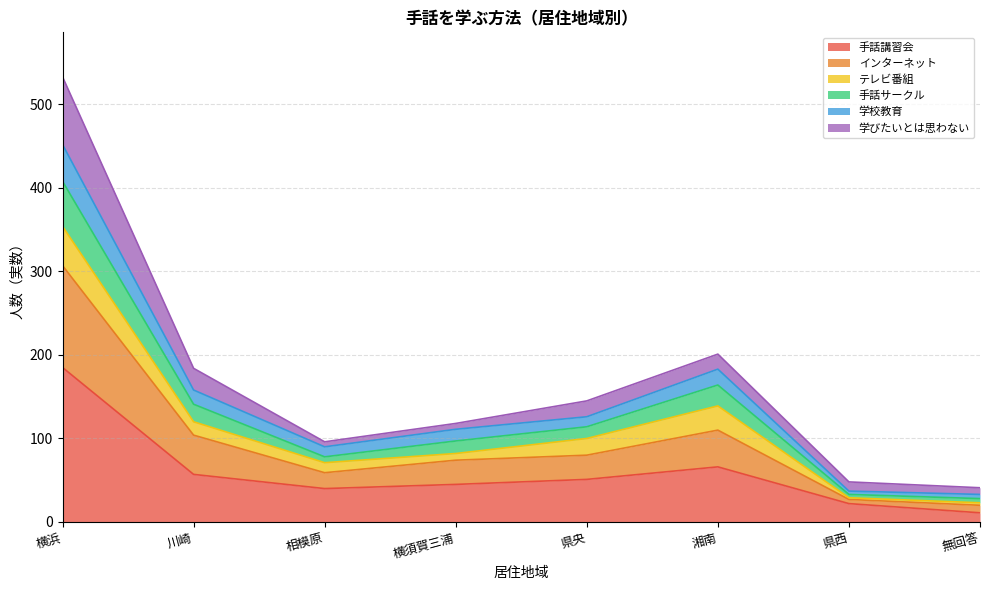

In インターネット, how many points are higher than both neighbors (excluding endpoints)?

1